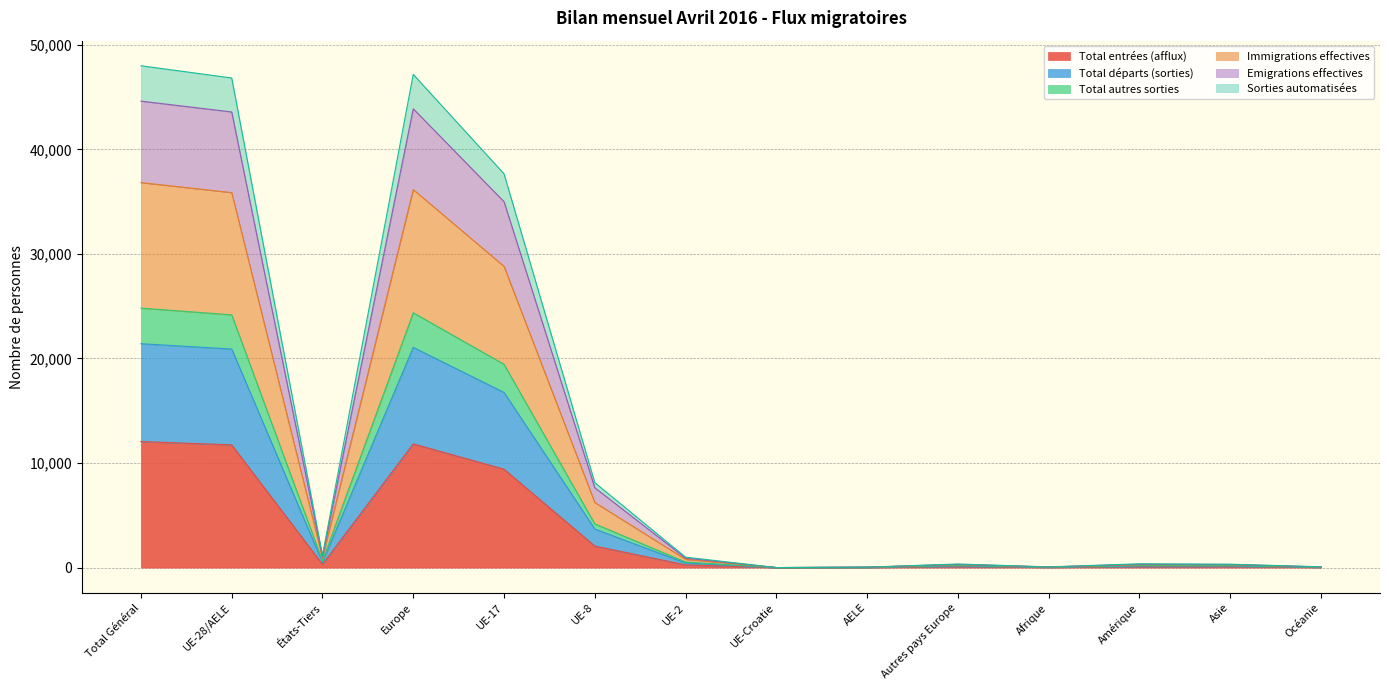

Where is the first local minimum for Total entrées (afflux)?

États-Tiers